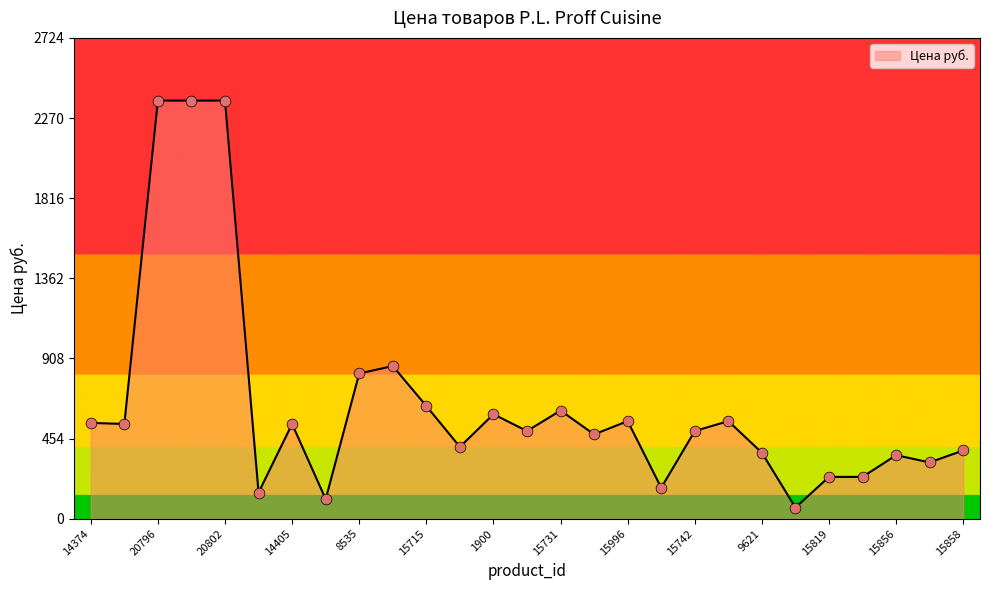

What is the smallest value displayed?

63.0